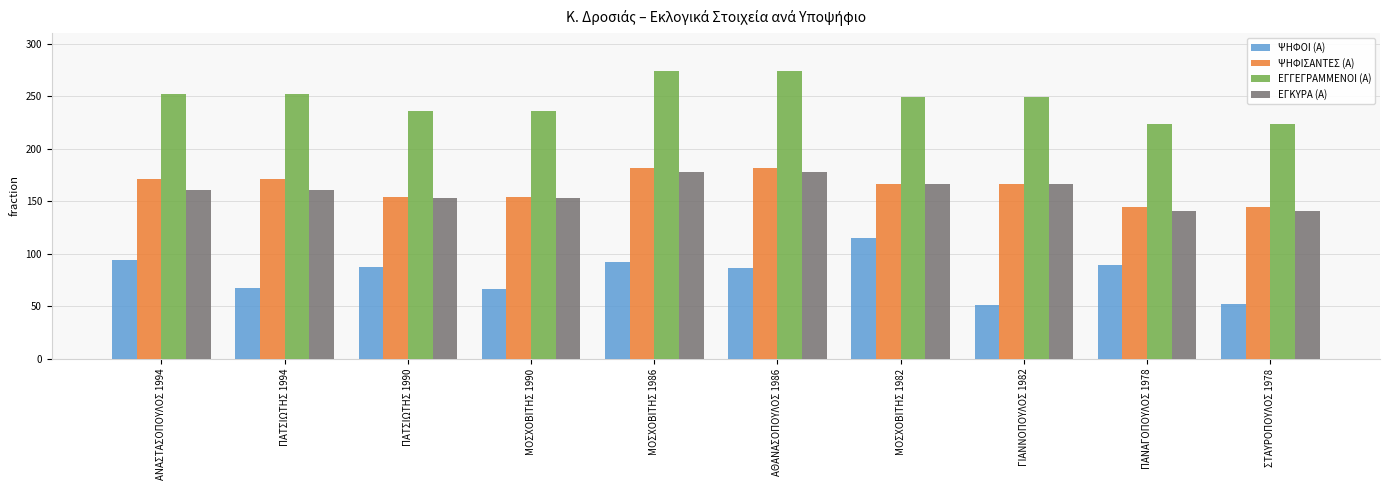

At how many categories does at least one series exceed 181?

10